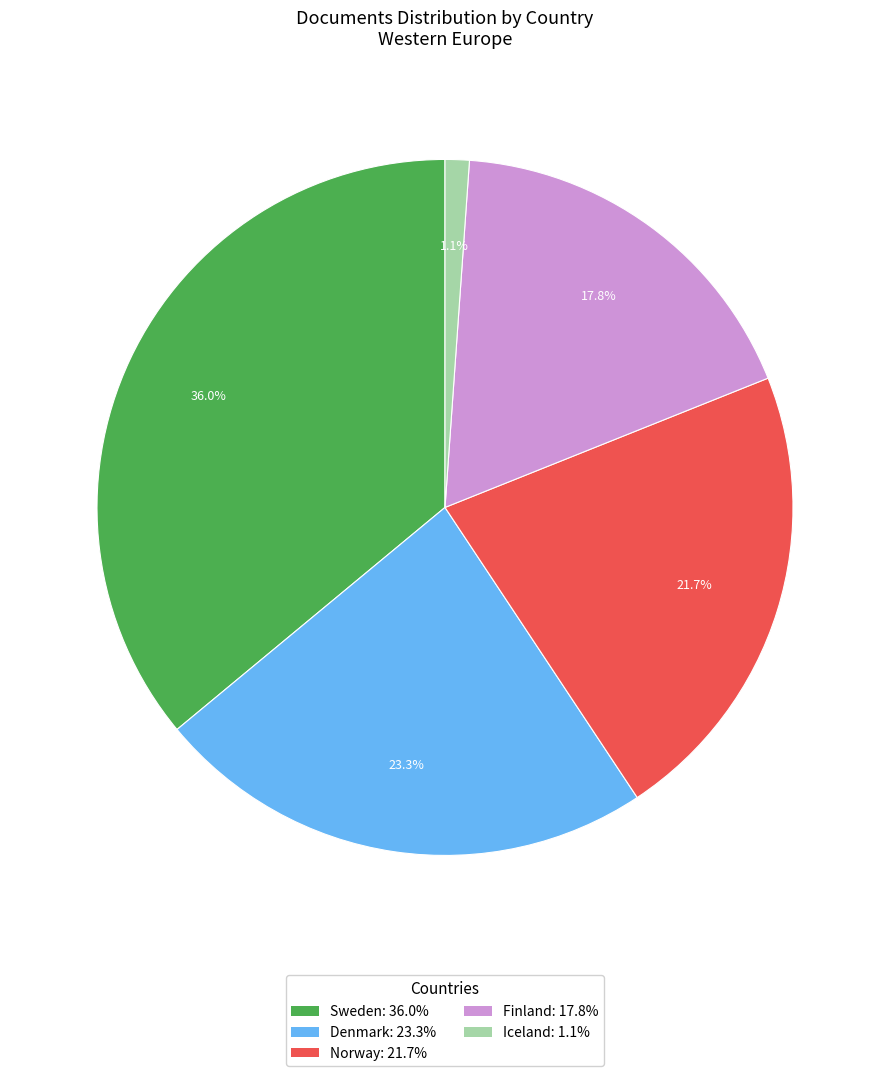

To the nearest percent, what is the average slice percentage?

20%